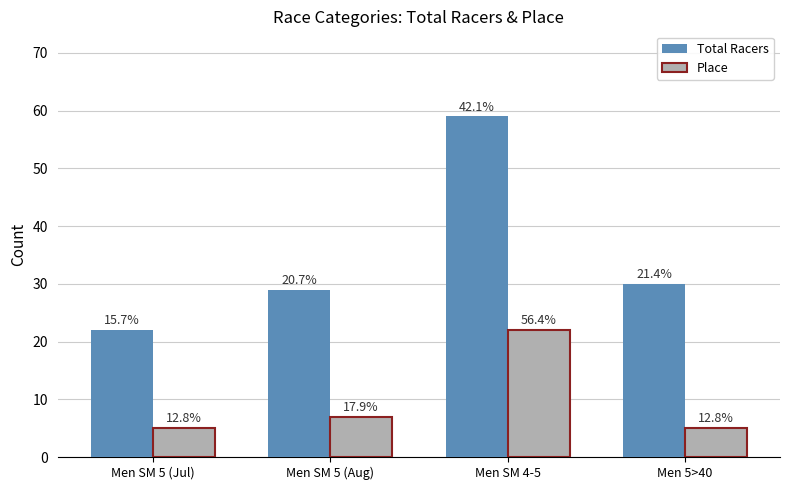

Is it true that Total Racers equals 29 at Men SM 5 (Aug)?

True